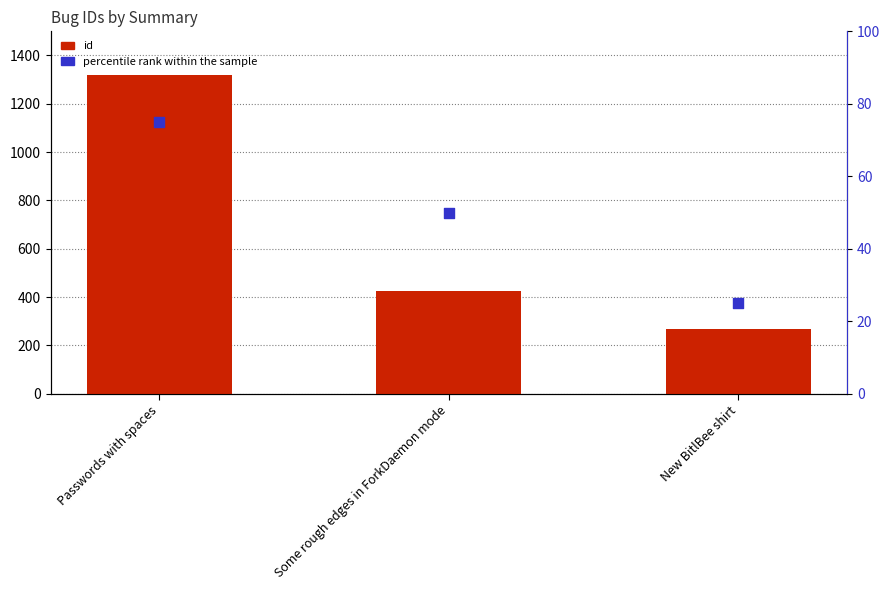

What is the total value across all series at Passwords with spaces?

1396